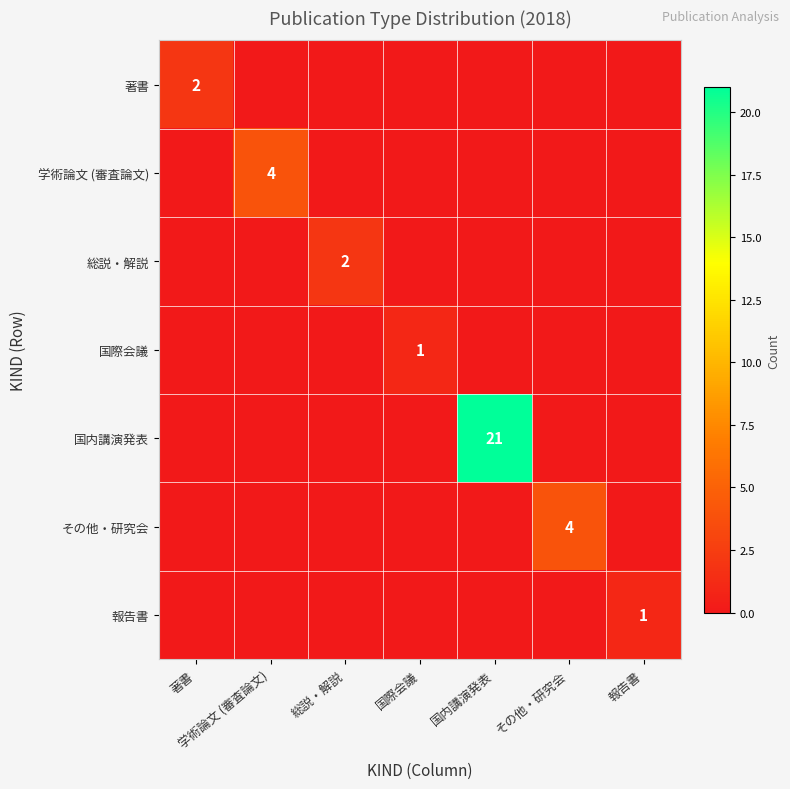

What is the difference between the maximum and minimum values in the 報告書 series?

1